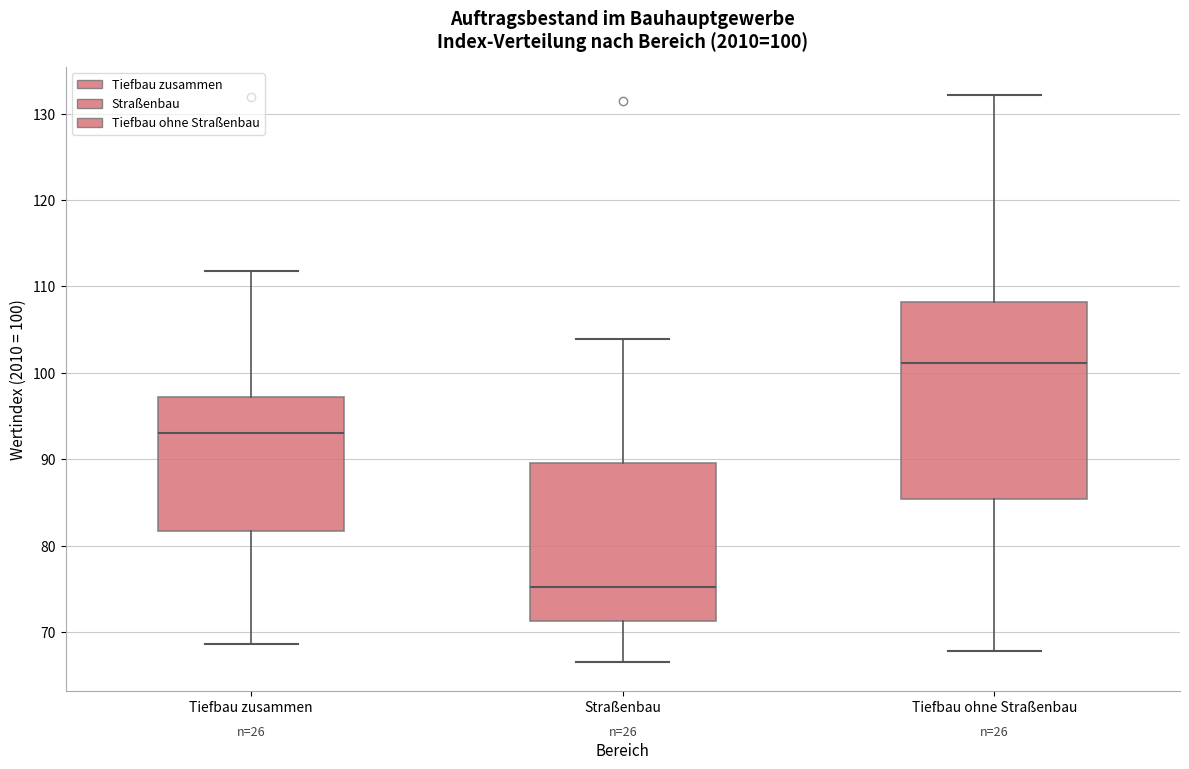

Comparing the boxes themselves (not the whiskers), which one is the tallest?

Tiefbau ohne Straßenbau